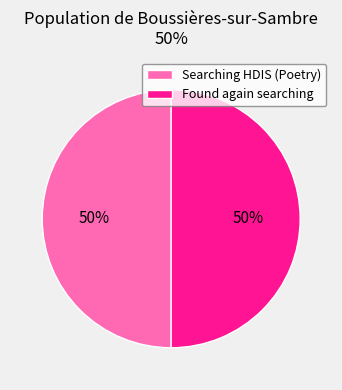

To the nearest percent, what portion does Searching HDIS (Poetry) represent?

50%